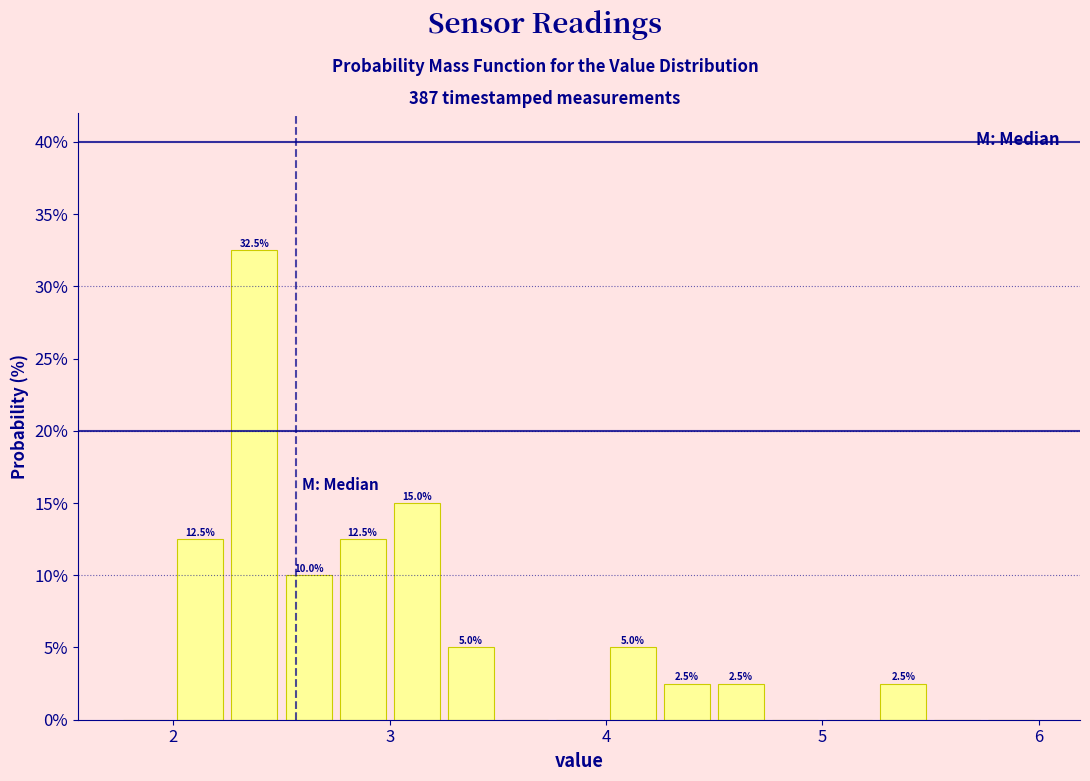

Around what value on the x-axis is the tallest bar? Give the approximate position of its centre, as read against the axis.

2.4